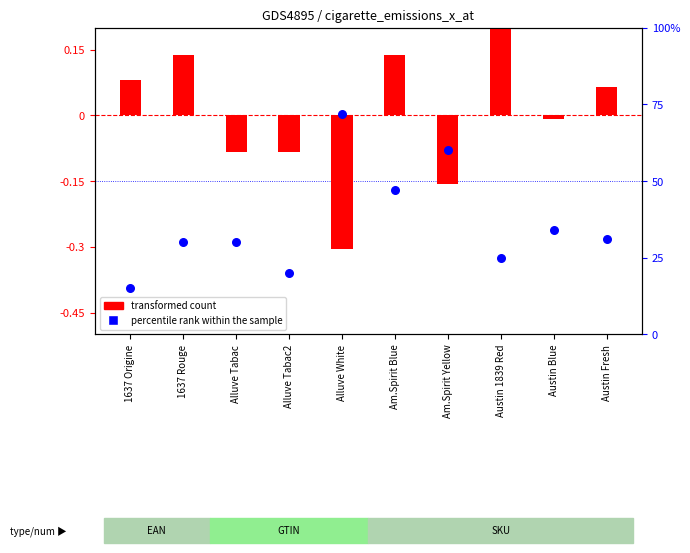

Which series contains the lowest Y value?

transformed count